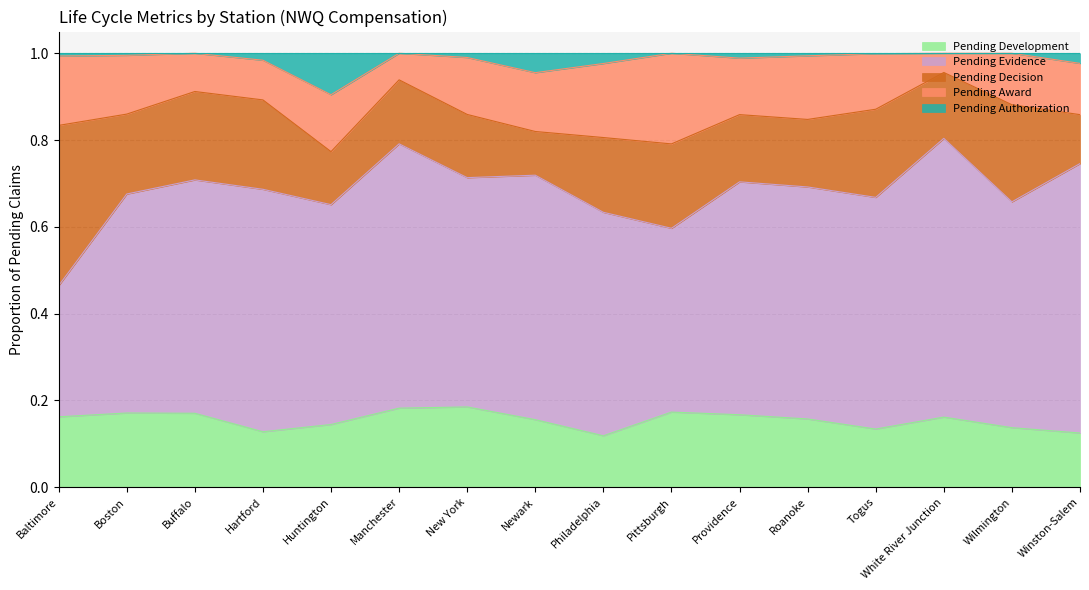

What is the value of the Pending Development point at the 6th from the left?

0.2